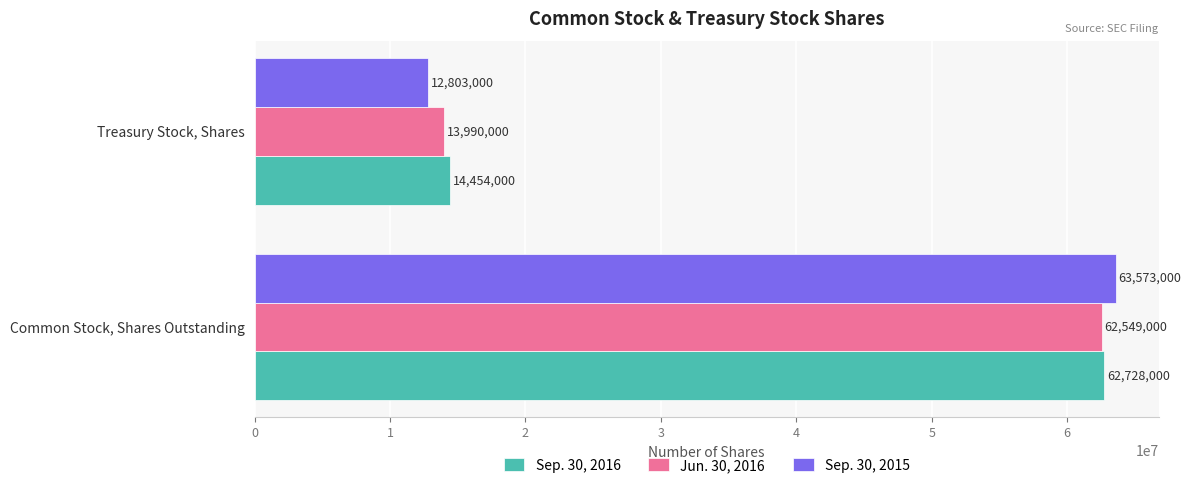

What are all the series names shown in the legend?

Sep. 30, 2016, Jun. 30, 2016, Sep. 30, 2015